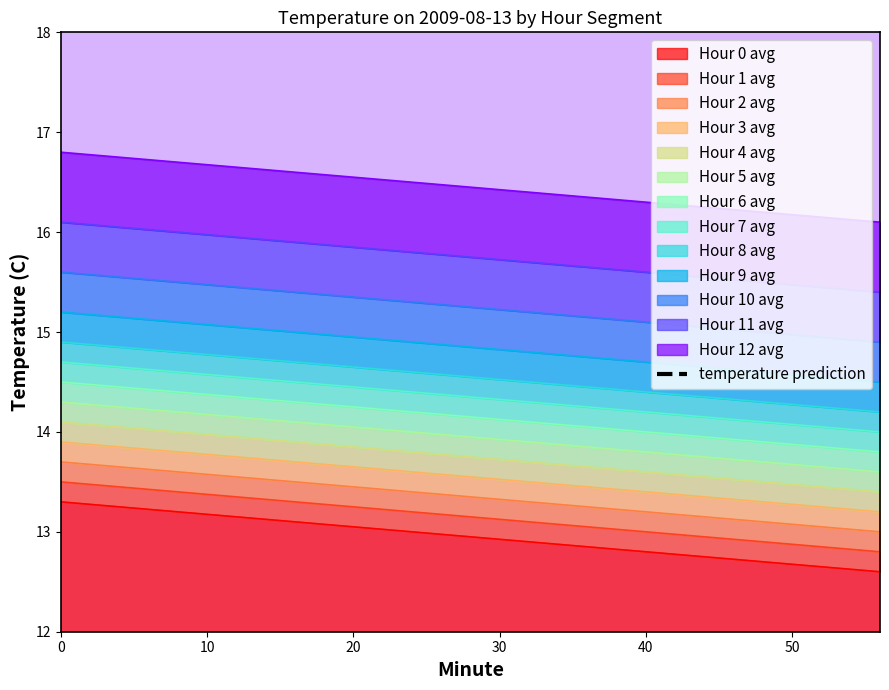

What is the sum of all values?

459.9